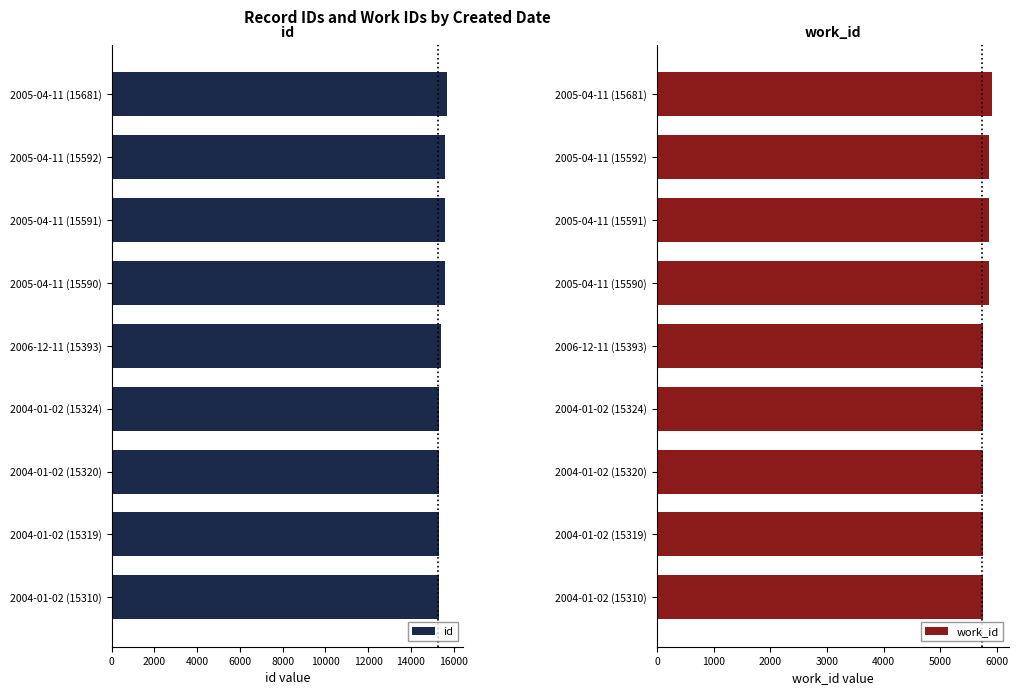

Reading left to right, what are all the values shown in this chart?

id: 15310	15319	15320	15324	15393	15590	15591	15592	15681
work_id: 5748	5749	5749	5749	5749	5857	5857	5857	5913